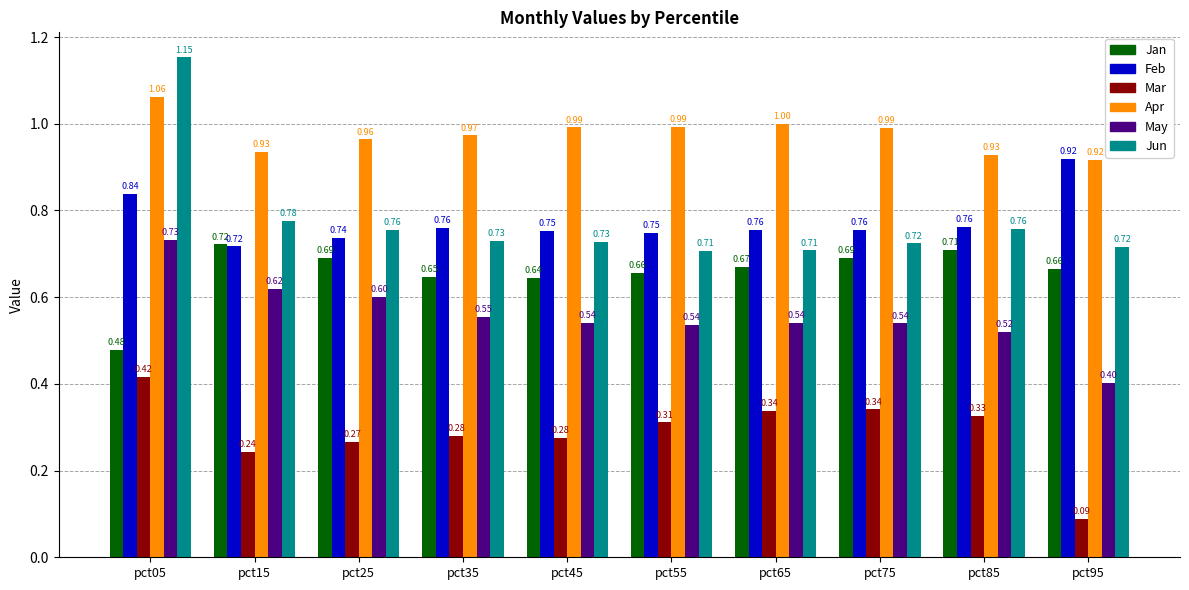

Which series has the largest range (max minus min)?

Jun